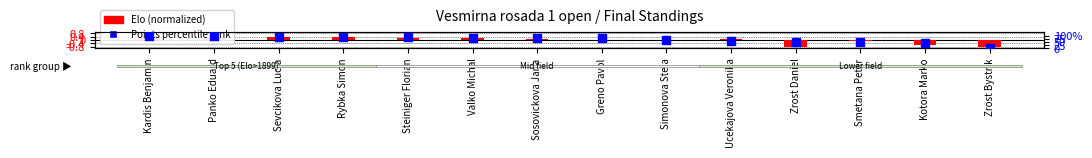

Is the value of Points percentile rank at Kotora Marko greater than the value of Elo (normalized) at Sosovickova Jana?

Yes